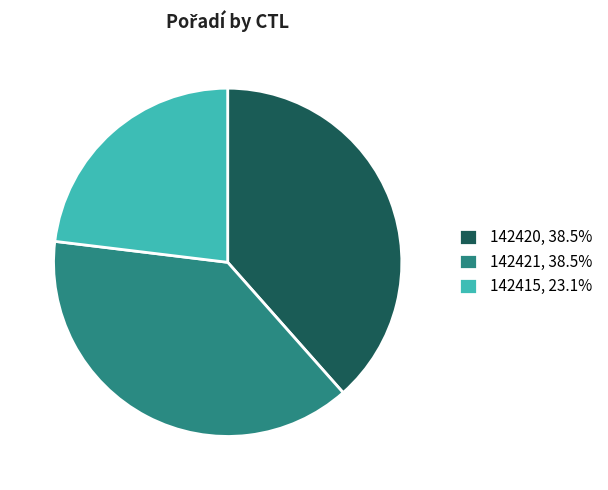

Is it true that 142421 is 38% of the pie?

True